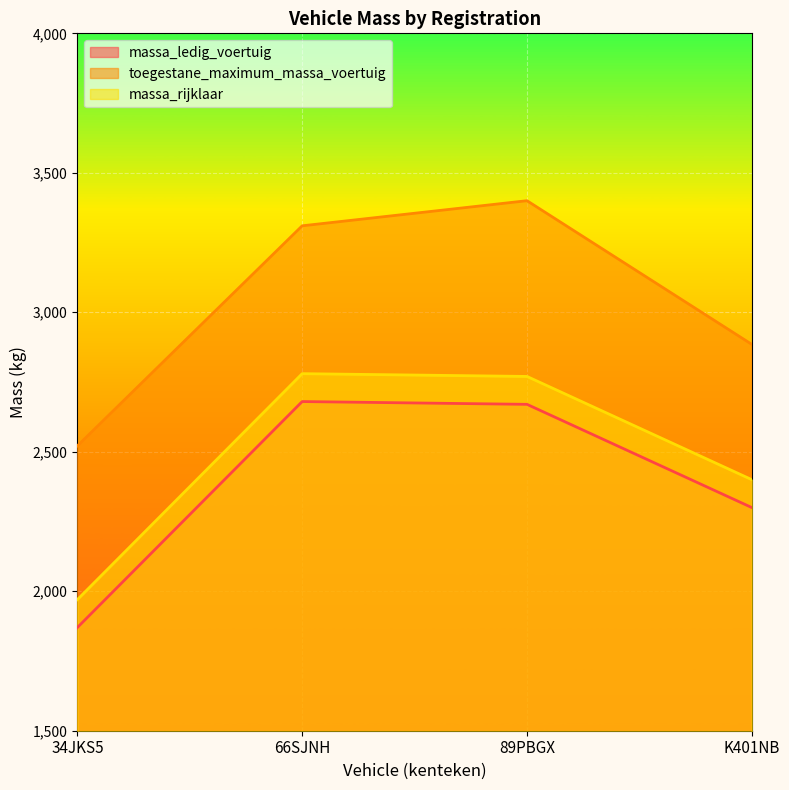

Reading right to left, what are all the values shown in this chart?

massa_ledig_voertuig: K401NB=2300	89PBGX=2670	66SJNH=2680	34JKS5=1870
toegestane_maximum_massa_voertuig: K401NB=2885	89PBGX=3400	66SJNH=3310	34JKS5=2521
massa_rijklaar: K401NB=2400	89PBGX=2770	66SJNH=2780	34JKS5=1970